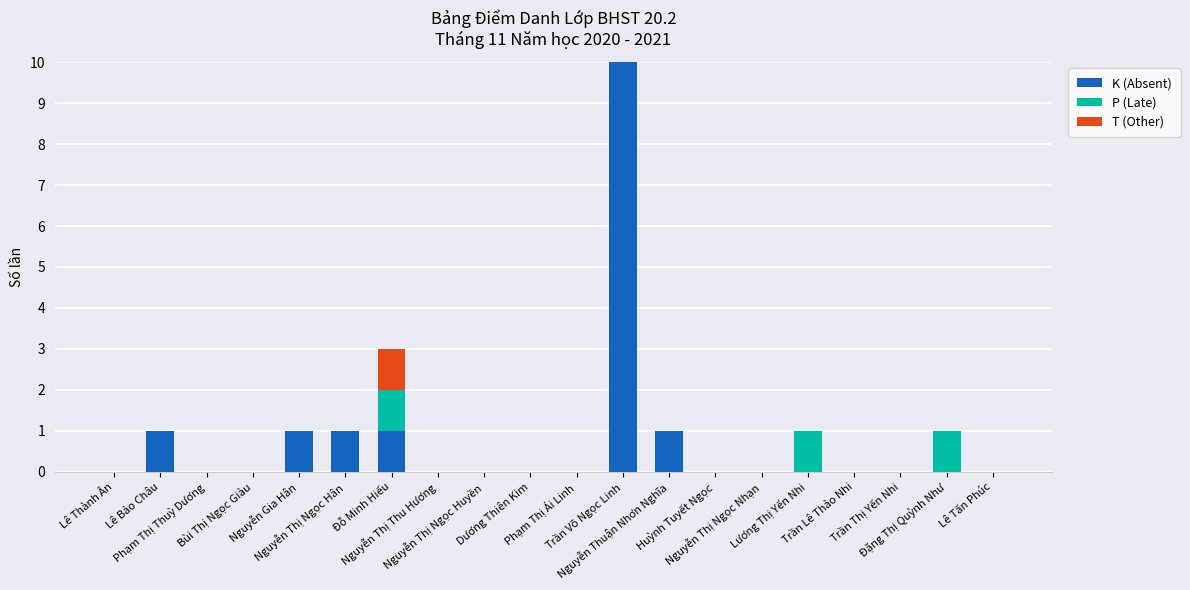

What is the label of the 6th bar from the right?

Nguyễn Thị Ngọc Nhạn